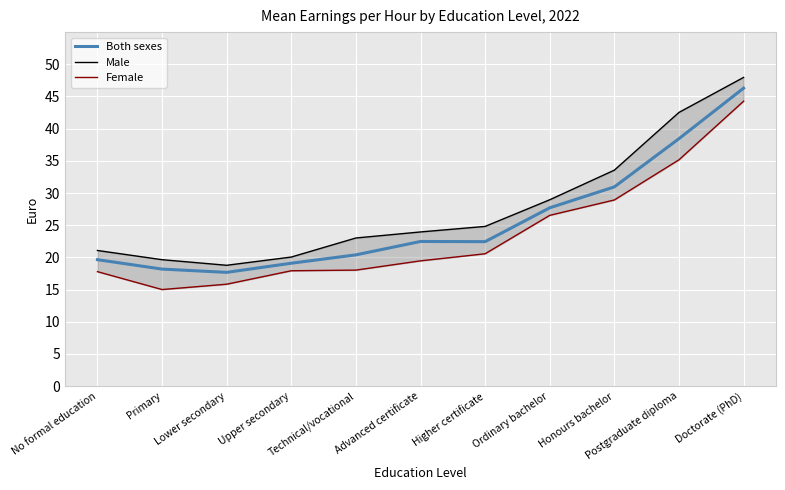

Which category has the highest value in the Both sexes series?

Doctorate (PhD)